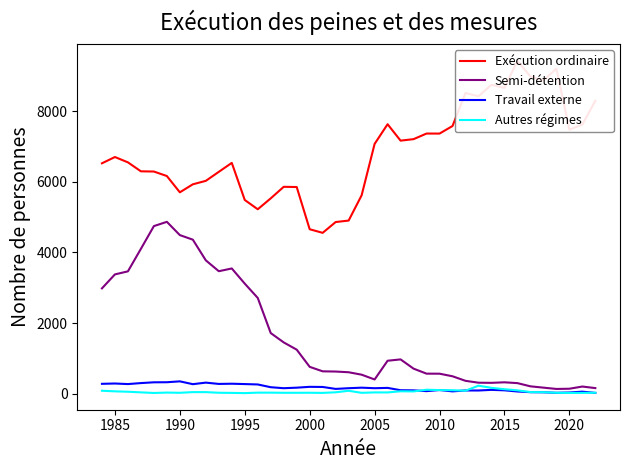

What is the smallest value displayed?

14